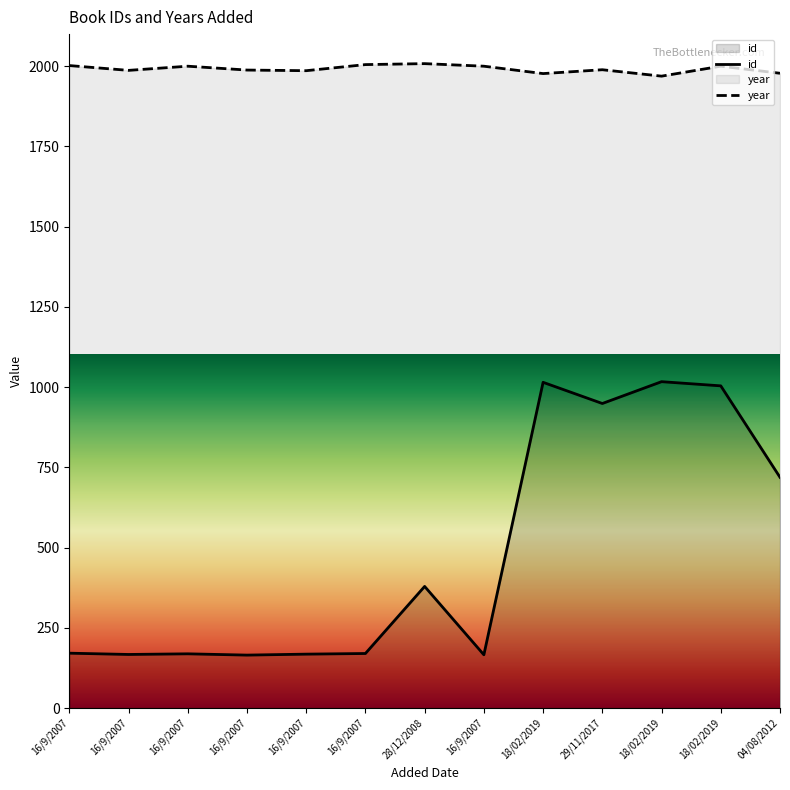

Reading left to right, extract all data points from this chart.

id: 171	167	169	165	168	170	379	166	1015	949	1017	1004	719
year: 2002	1987	2000	1988	1986	2005	2008	2000	1977	1989	1969	2000	1978